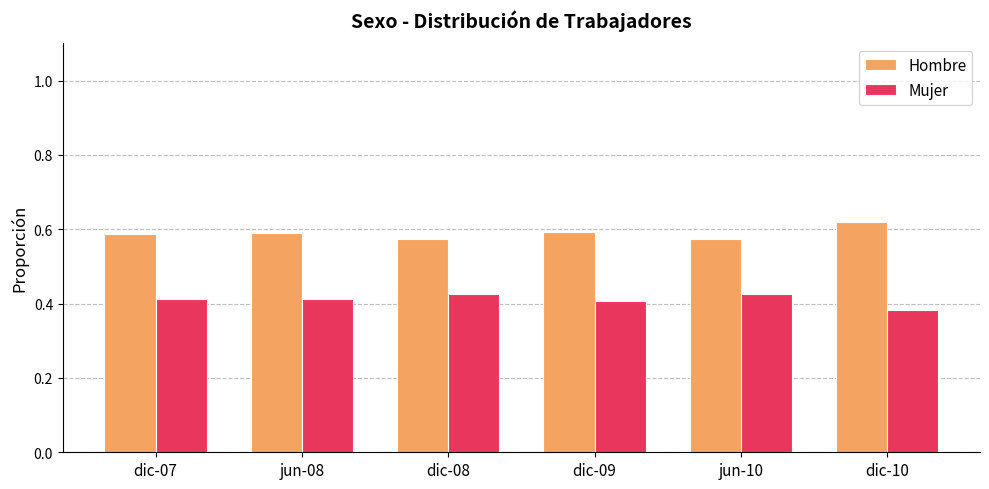

Which label corresponds to the smallest value in the chart?

dic-10